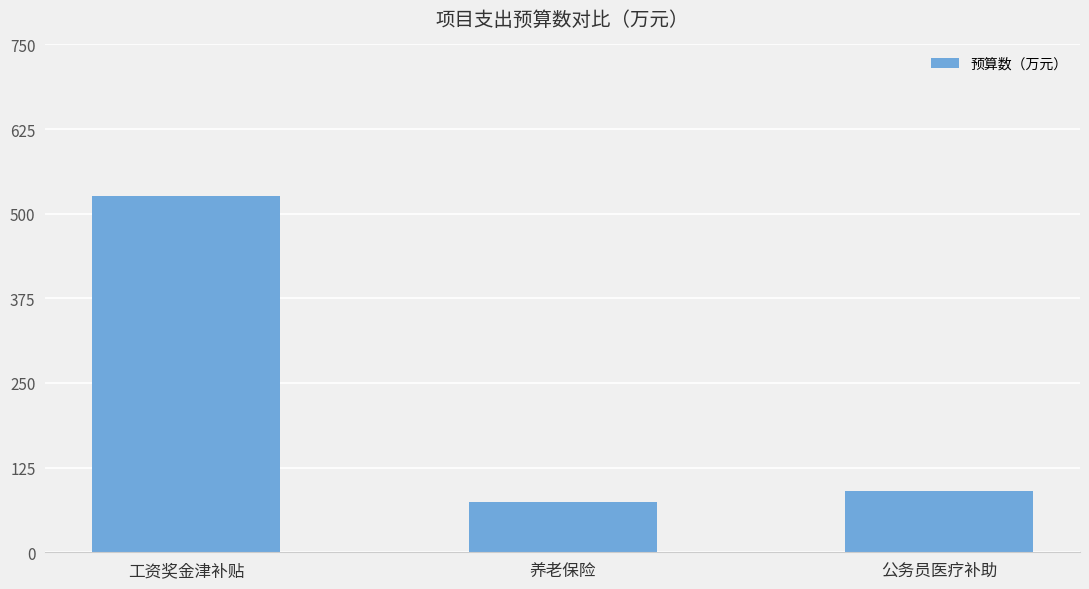

What position from the left is 工资奖金津补贴?

1